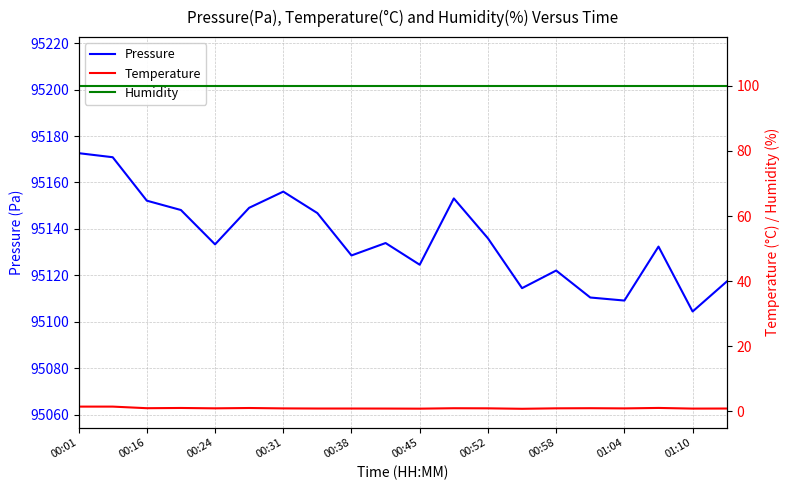

Which series has the widest spread of values?

Pressure